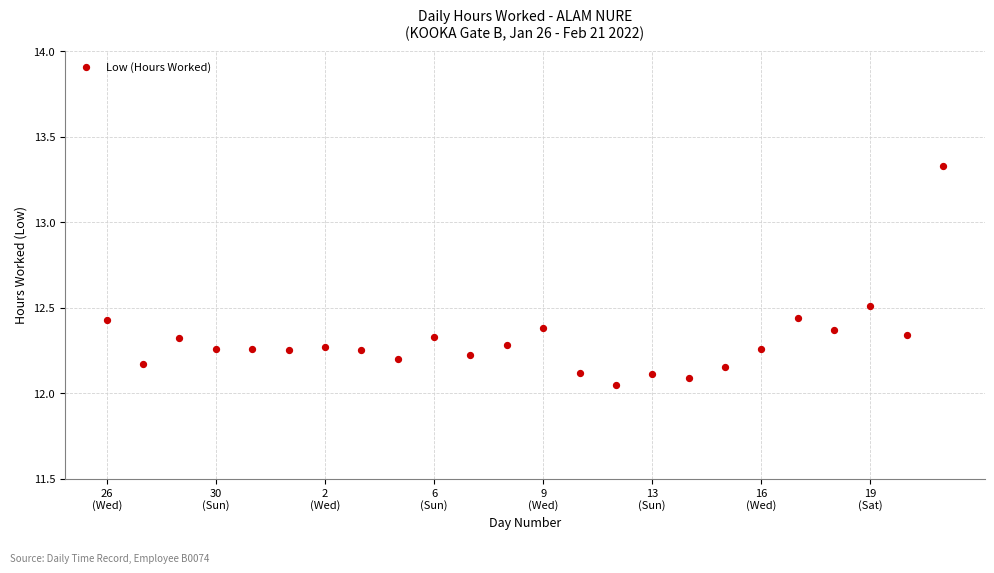

What is the range of Y values (max minus min)?

1.3